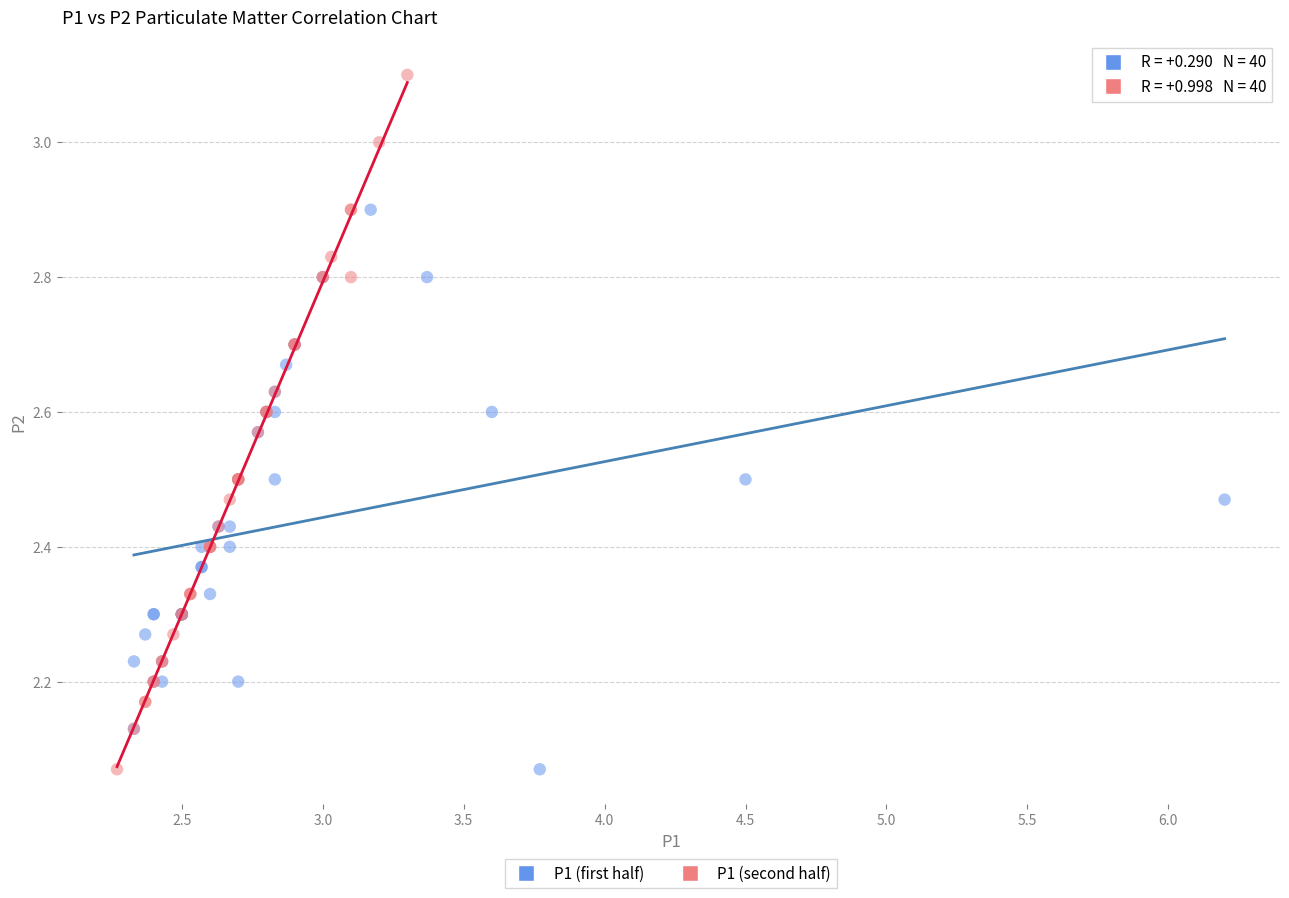

Which series reaches the maximum Y coordinate?

P1 (second half)